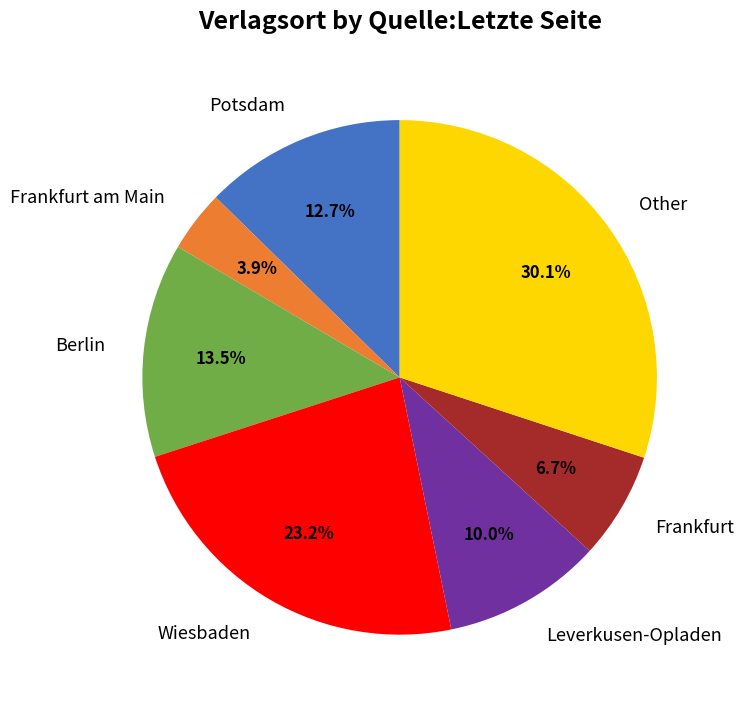

Do Frankfurt am Main and Berlin together represent more than half of the pie?

No